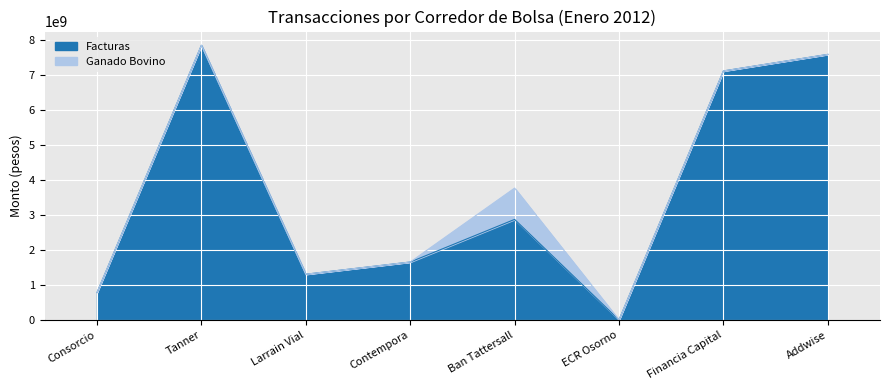

What is the difference between the maximum and minimum values?

7837344676